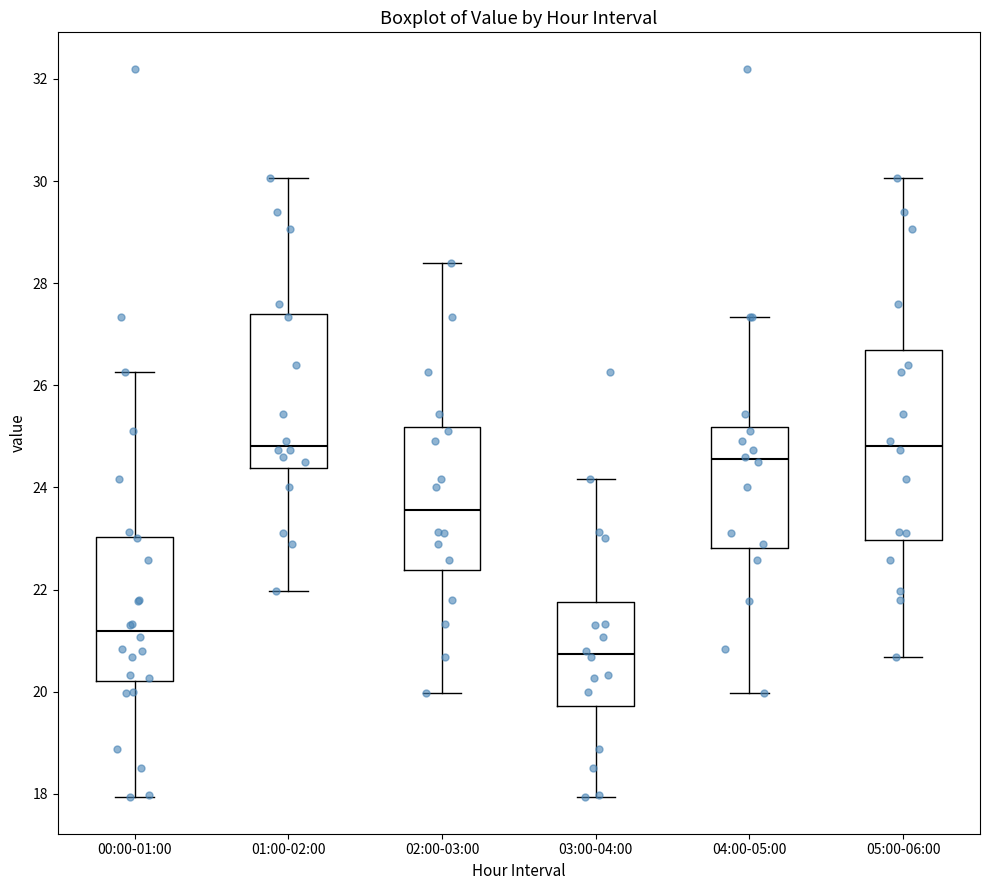

Which box's median line is the lowest?

03:00-04:00